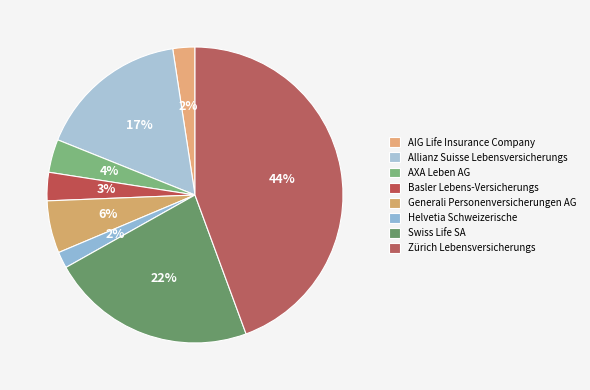

To the nearest percent, what is the combined percentage of Swiss Life SA and Allianz Suisse Lebensversicherungs?

39%